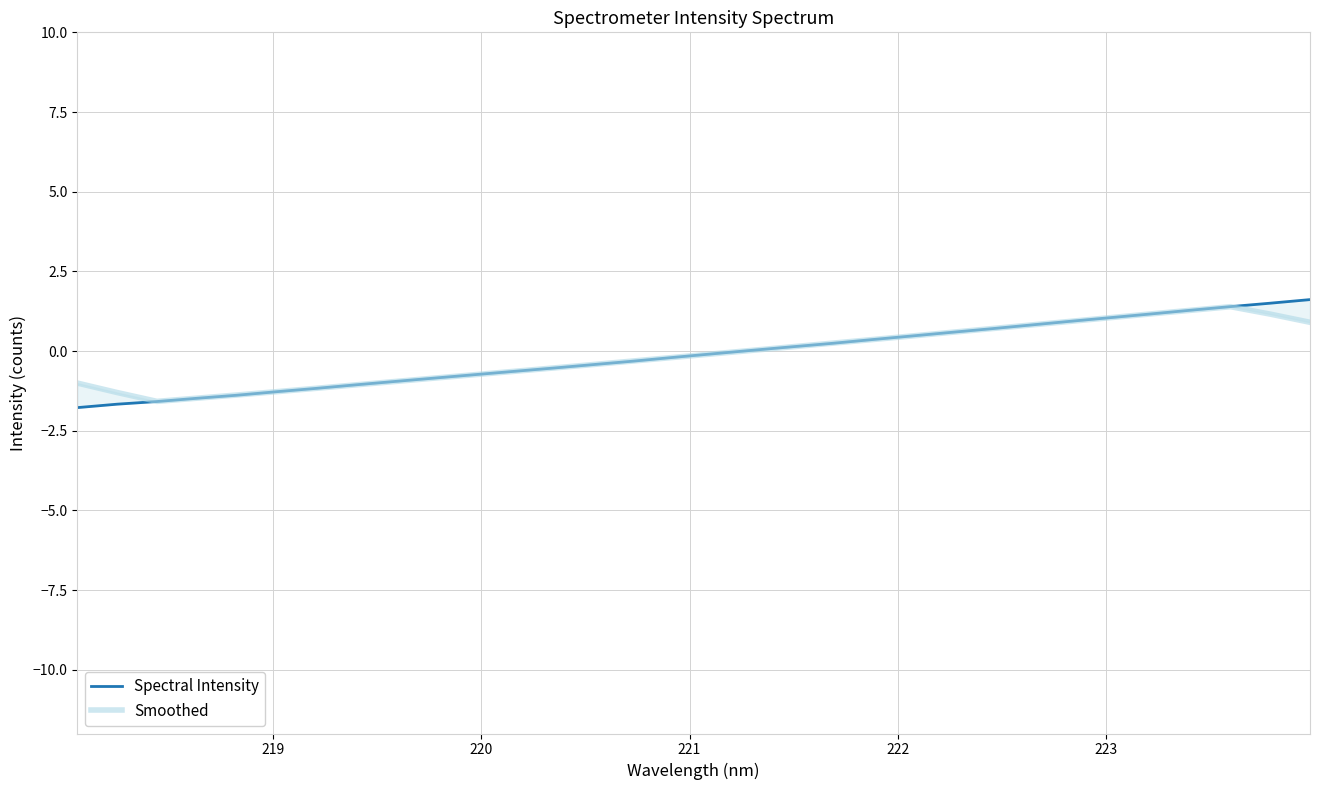

True or false: Spectral Intensity has more than 0 points higher than both neighbors.

False